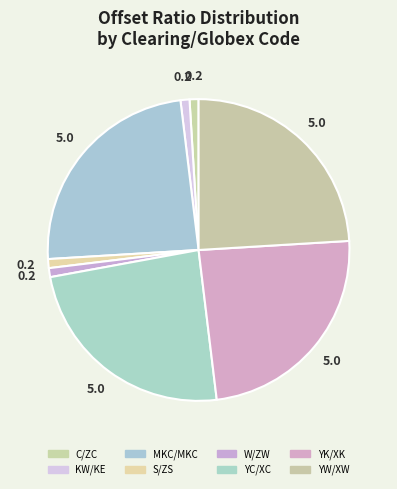

Does YK/XK represent more than half of the total?

No